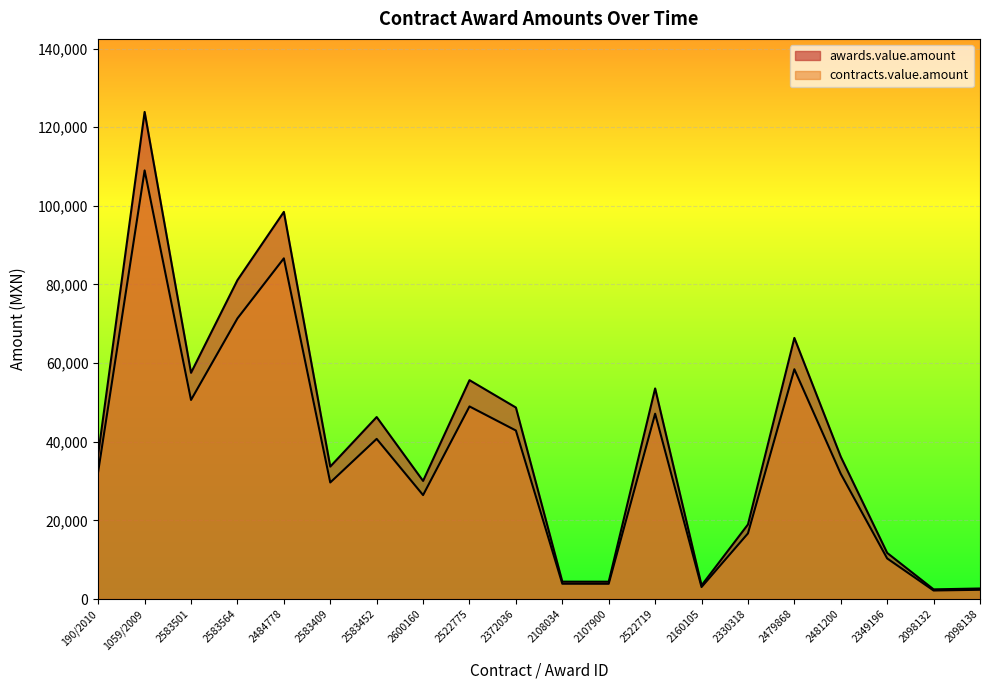

At how many categories does at least one series exceed 105701?

1